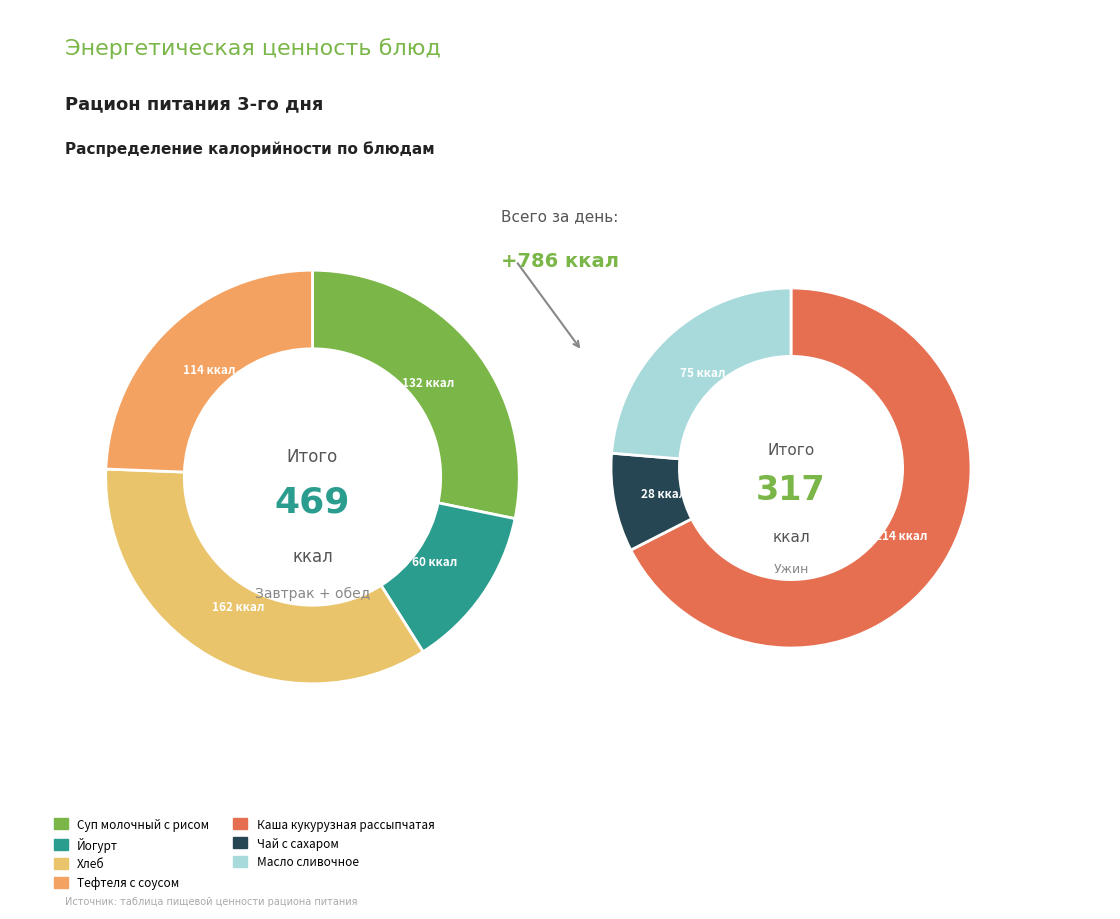

What is the change in value from Хлеб to Чай с сахаром?

-134.2